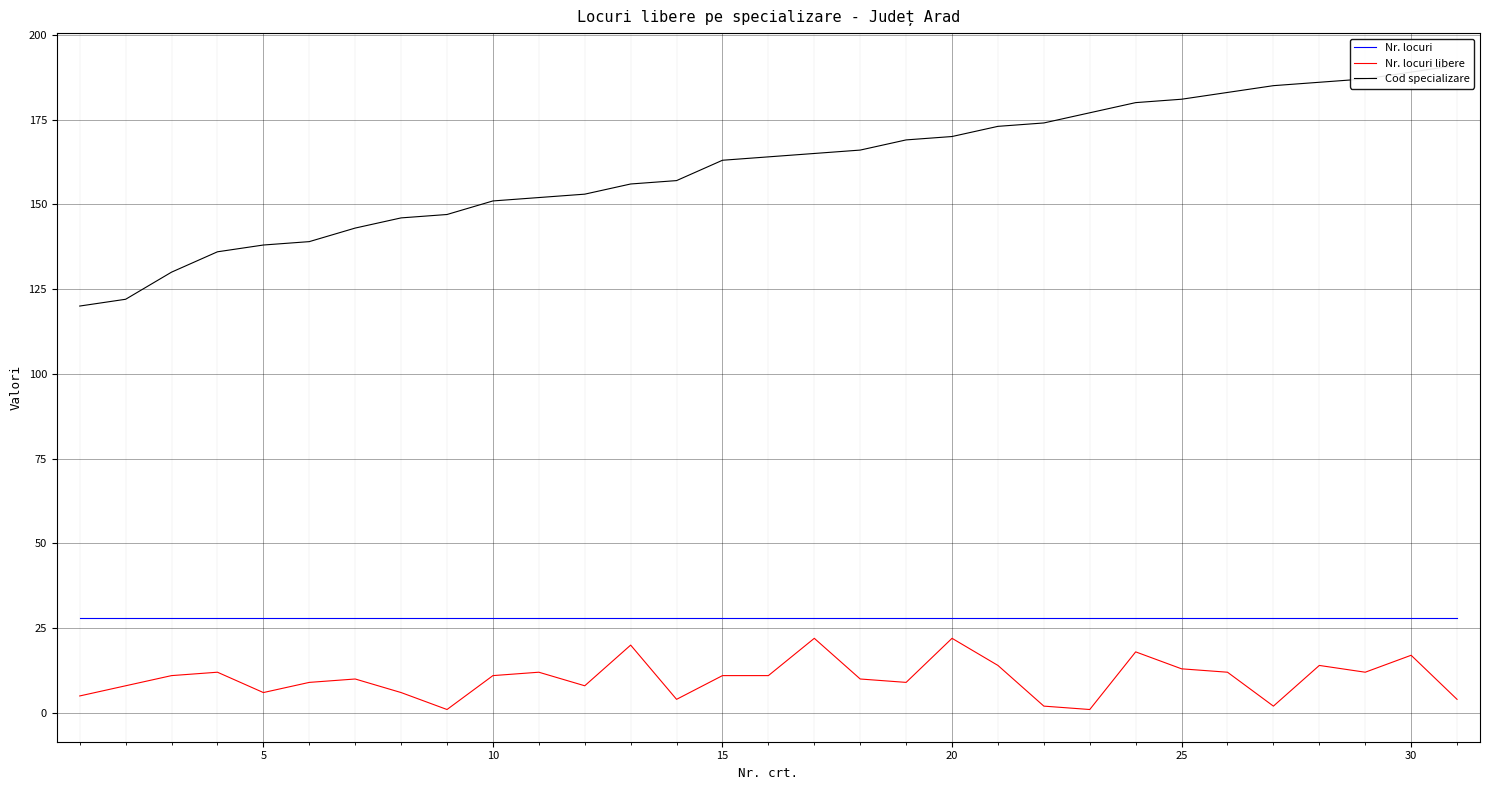

True or false: Nr. locuri libere and Cod specializare intersect in this chart.

False